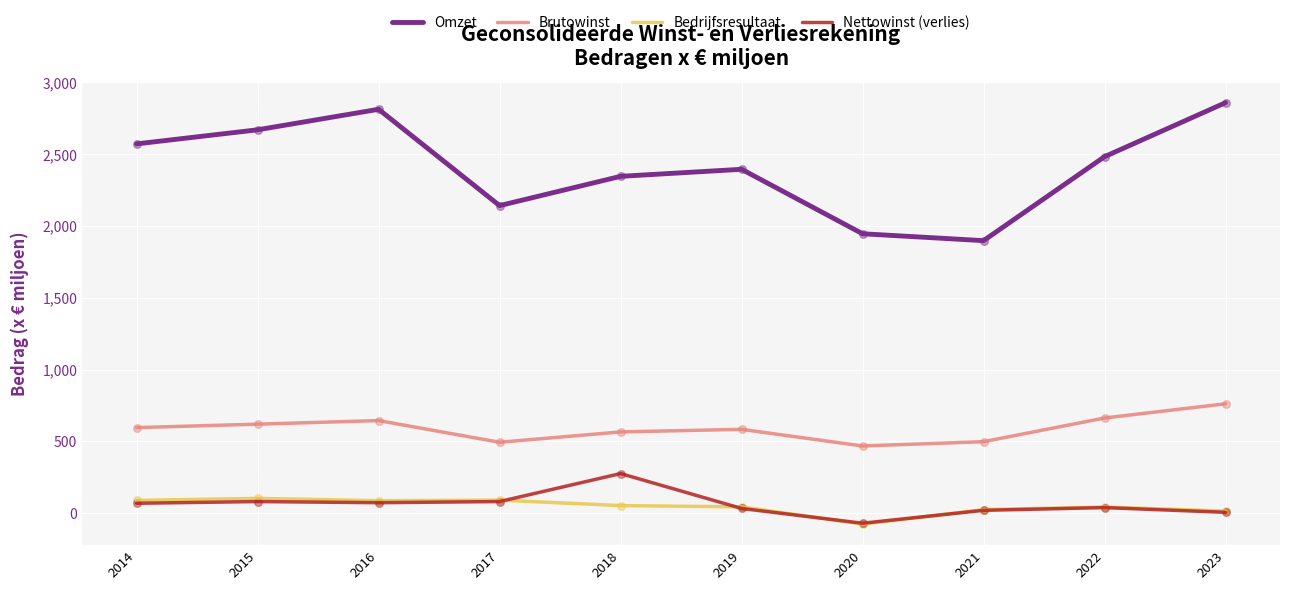

Is the value of Omzet at 2015 greater than the value of Nettowinst (verlies) at 2017?

Yes